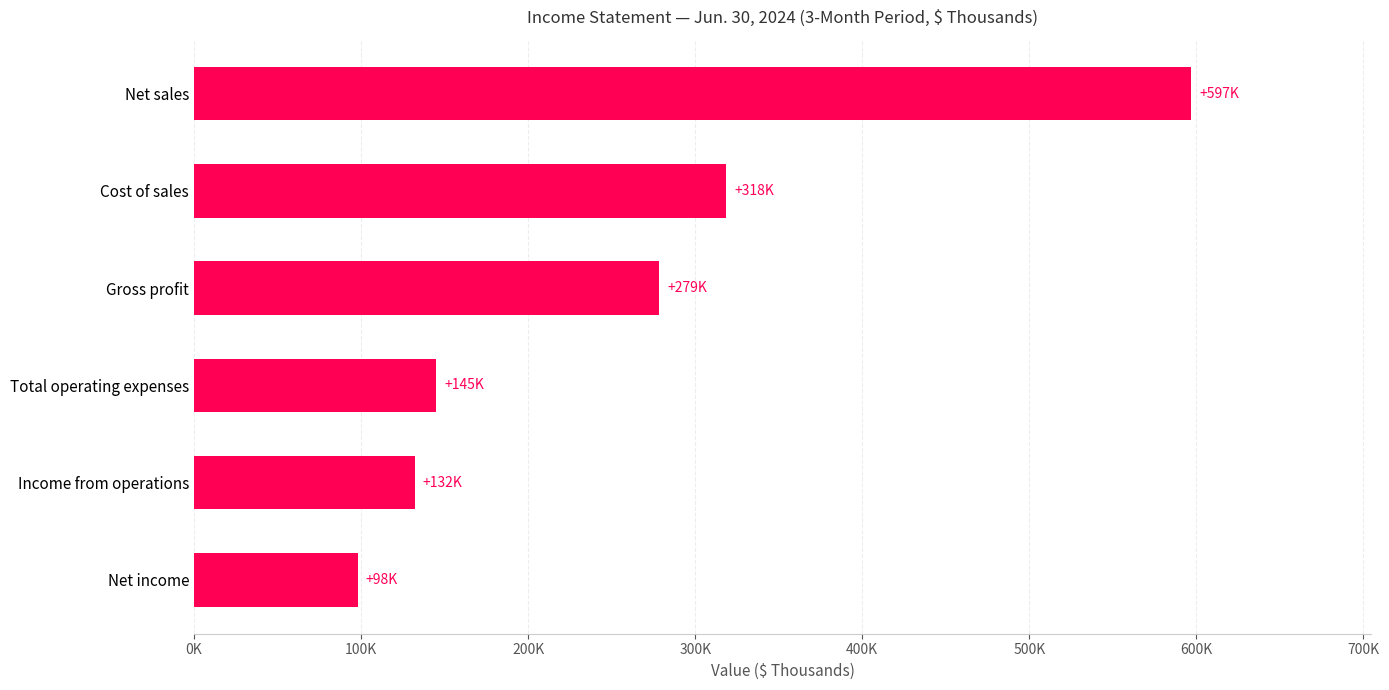

At which category does the chart reach its minimum across all series?

Net income